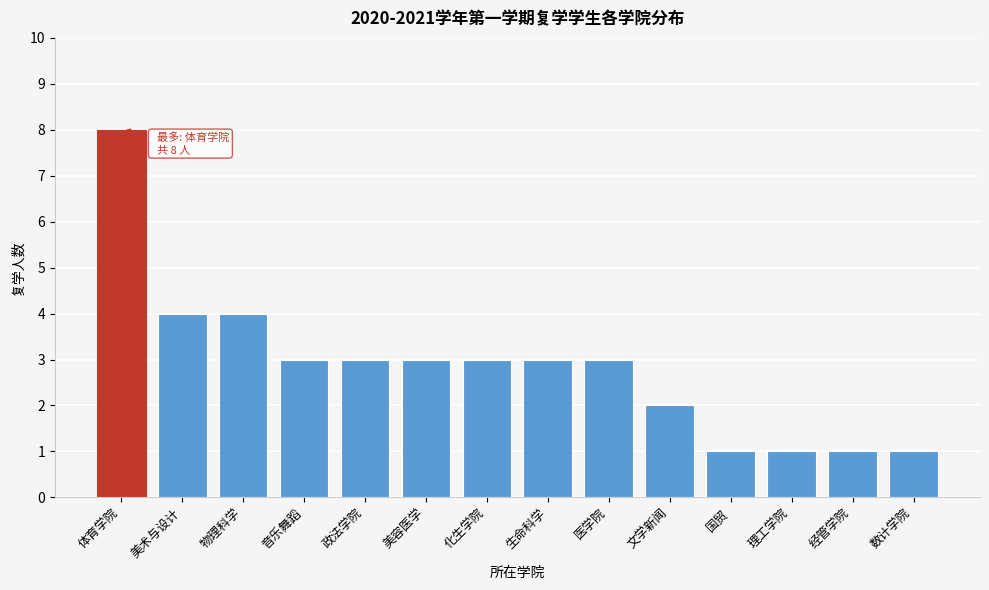

Reading left to right, what are all the values shown in this chart?

8	4	4	3	3	3	3	3	3	2	1	1	1	1